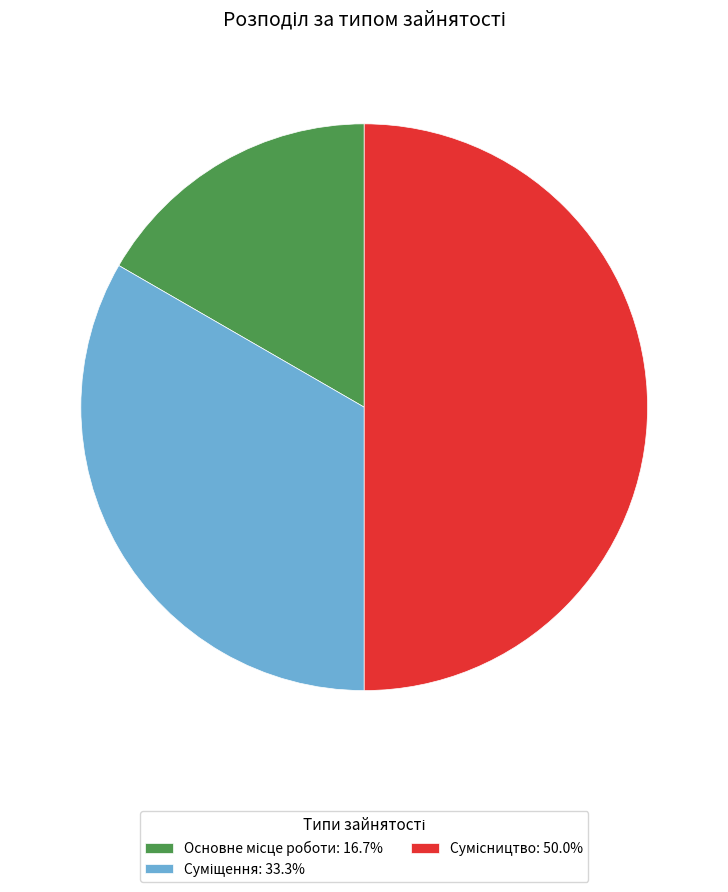

How many slices are in this pie chart?

3